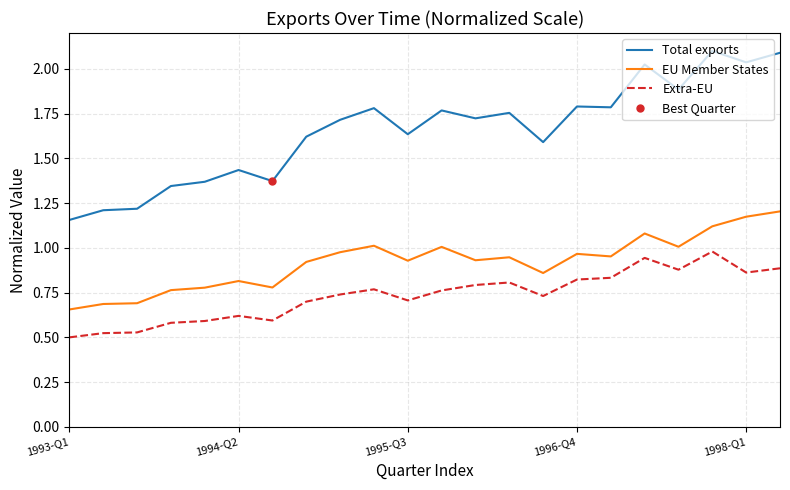

Reading left to right, extract all data points from this chart.

Total exports: 1.2	1.2	1.2	1.3	1.4	1.4	1.4	1.6	1.7	1.8	1.6	1.8	1.7	1.8	1.6	1.8	1.8	2.0	1.9	2.1	2.0	2.1
EU Member States: 0.7	0.7	0.7	0.8	0.8	0.8	0.8	0.9	1.0	1.0	0.9	1.0	0.9	0.9	0.9	1.0	1.0	1.1	1.0	1.1	1.2	1.2
Extra-EU: 0.5	0.5	0.5	0.6	0.6	0.6	0.6	0.7	0.7	0.8	0.7	0.8	0.8	0.8	0.7	0.8	0.8	0.9	0.9	1.0	0.9	0.9